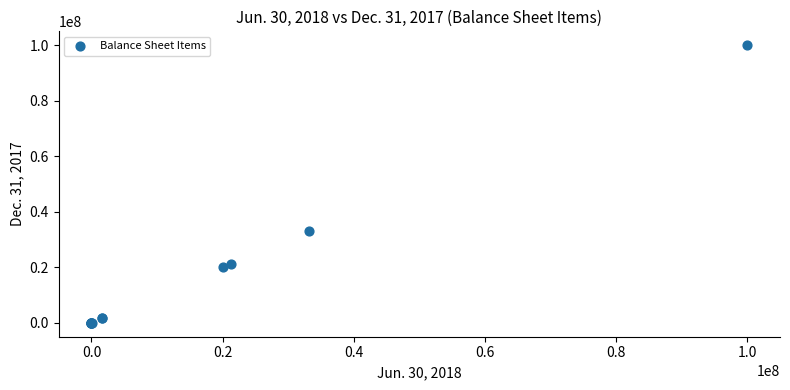

What Y value in the scatter plot is closest to 50000000?

33019565.0